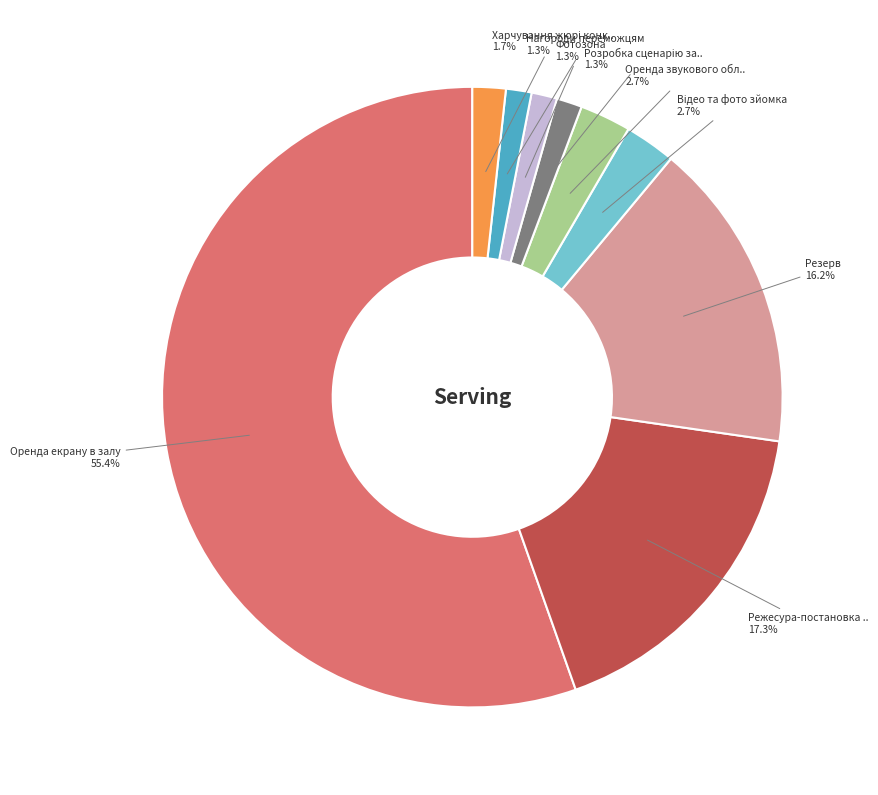

Does any single category account for the majority?

Yes